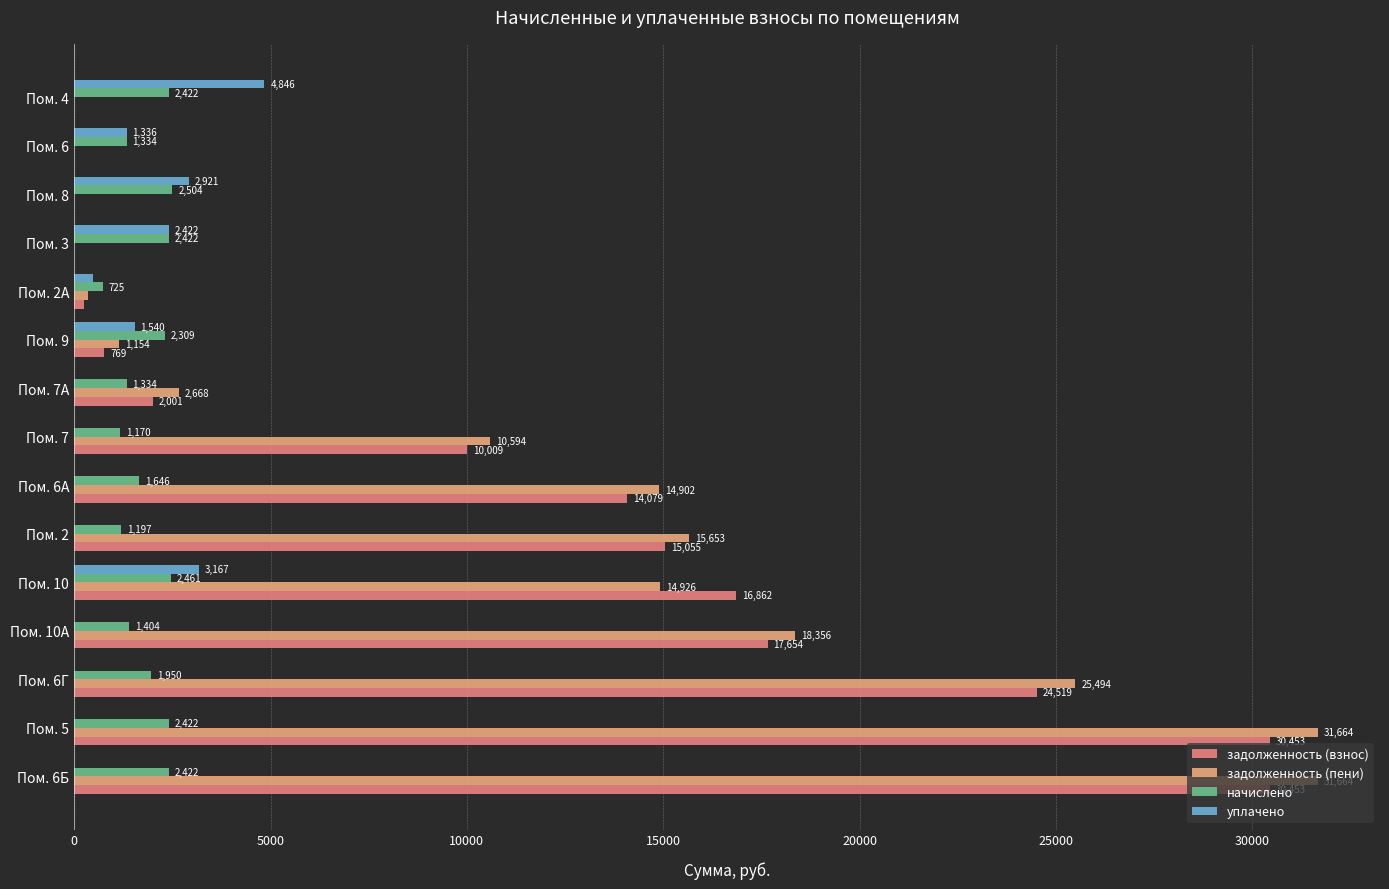

Between Пом. 2 and Пом. 8, which series saw the biggest shift?

задолженность (пени)